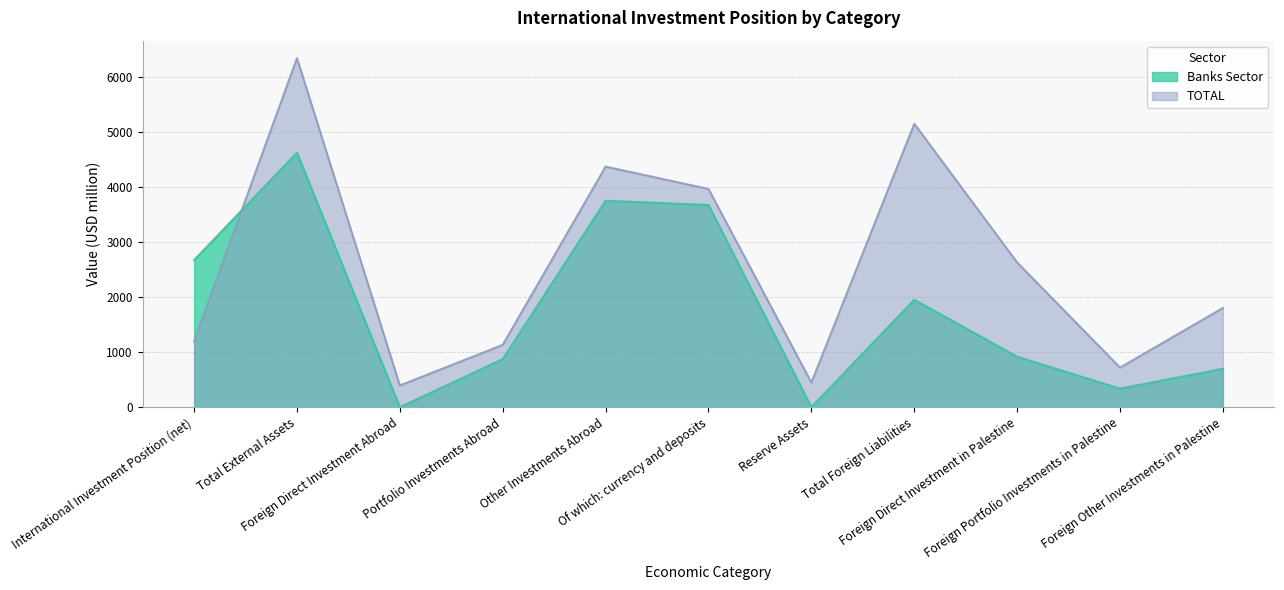

Rank the categories by Banks Sector value from highest to lowest.

Total External Assets, Other Investments Abroad, Of which: currency and deposits, International Investment Position (net), Total Foreign Liabilities, Foreign Direct Investment in Palestine, Portfolio Investments Abroad, Foreign Other Investments in Palestine, Foreign Portfolio Investments in Palestine, Foreign Direct Investment Abroad, Reserve Assets